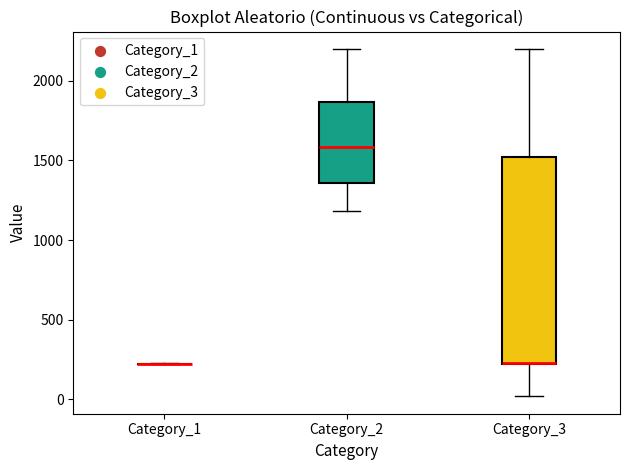

Where is the upper edge of the box for Category_2 on the y-axis? The values are not printed on the chart, so give them approximately, as read against the axis.

1850